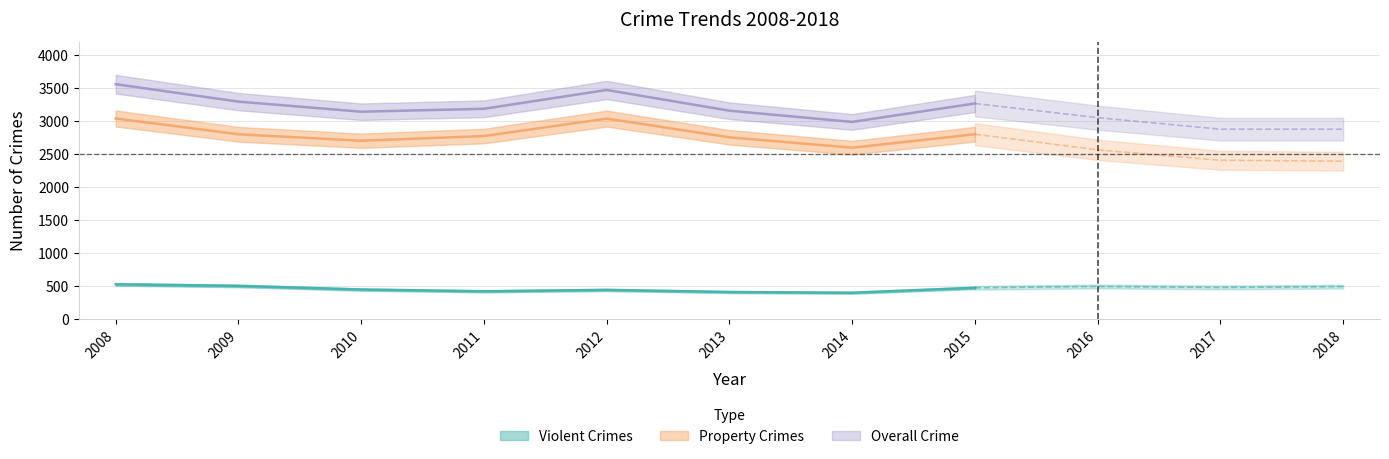

What is the maximum value for Violent Crimes?

520.0